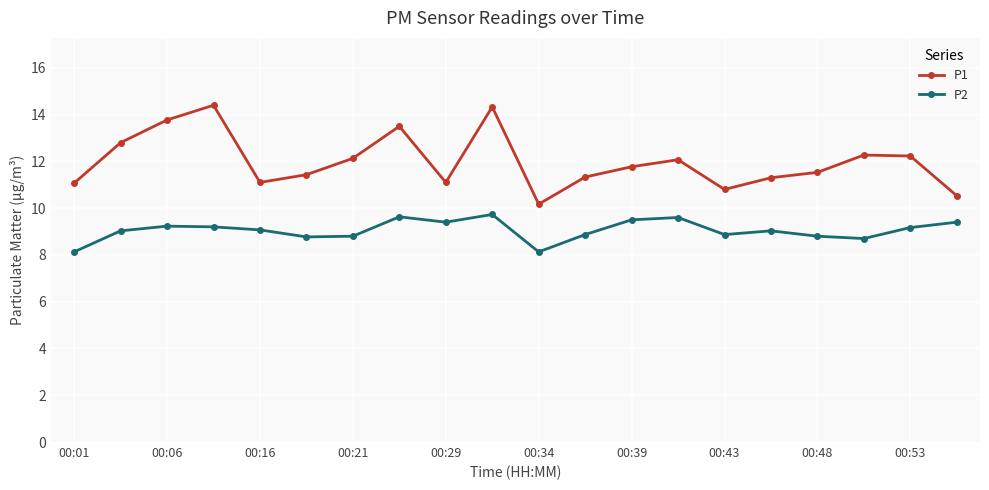

True or false: P1 has more than 1 points higher than both neighbors.

True